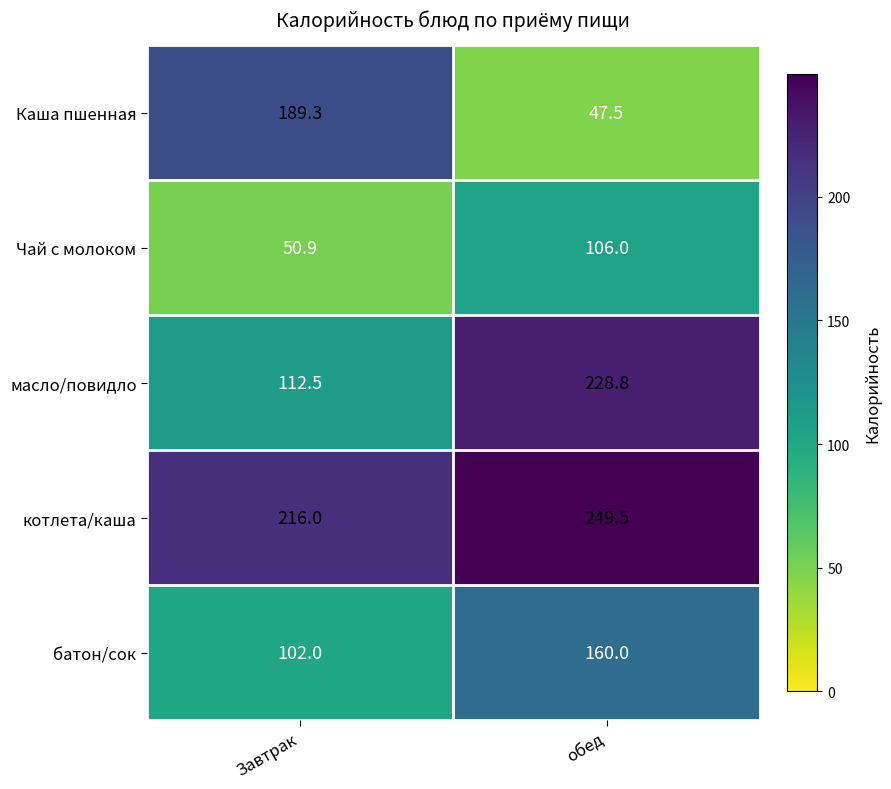

Reading right to left, list all the values displayed in this chart.

Каша пшенная: 47.5	189.3
Чай с молоком: 106.0	50.9
масло/повидло: 228.8	112.5
котлета/каша: 249.5	216.0
батон/сок: 160.0	102.0